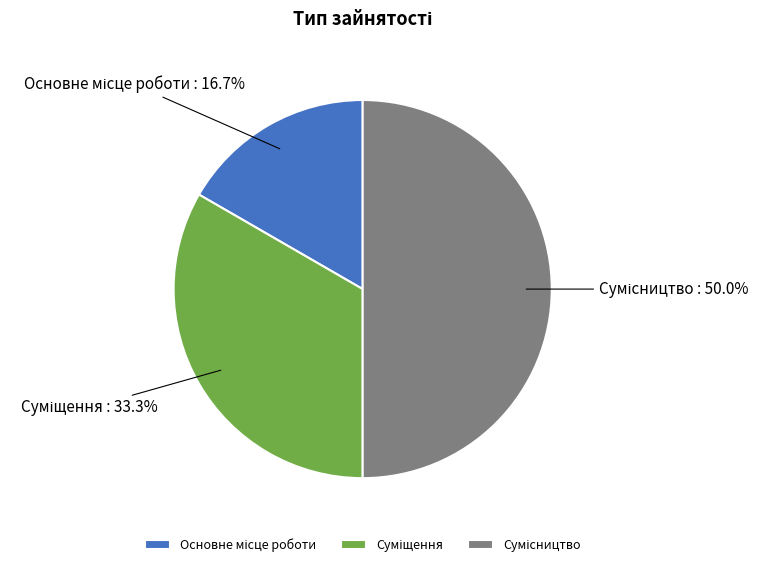

Approximately how many times larger is the value at Суміщення compared to Сумісництво?

0.7